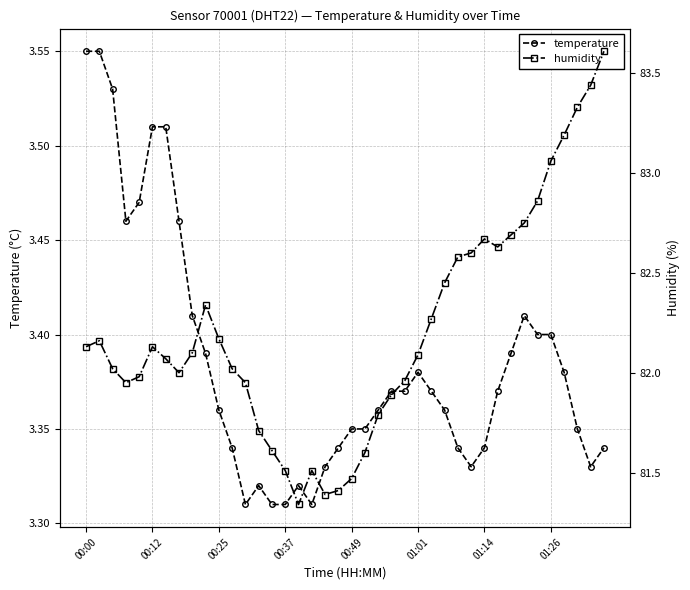

Count the number of categories in the chart.

40